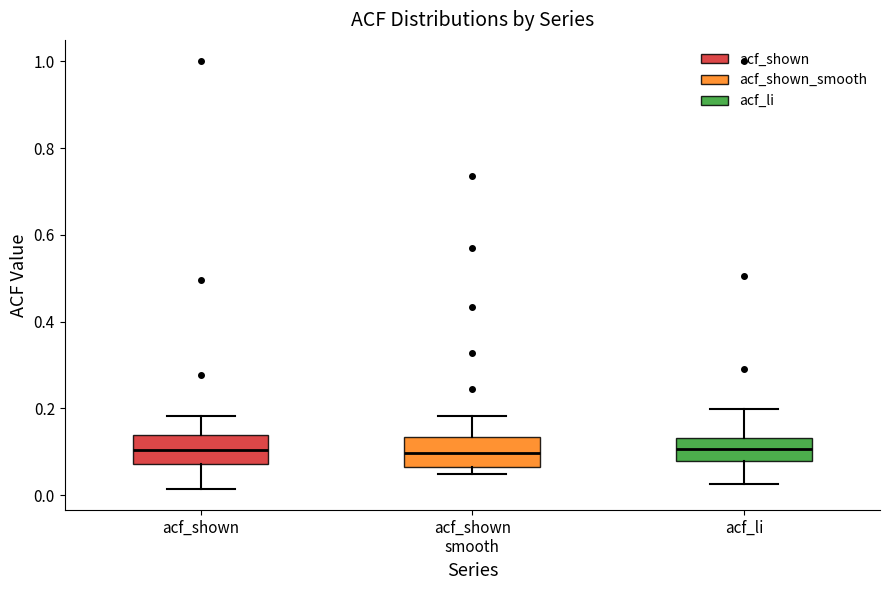

Reading left to right, read every box against the y-axis: the position of its median line, the range the box covers, and the ends of its whiskers. The values are not printed on the chart, so give them approximately, as read against the axis.

acf_shown: median 0.10, box 0.08 to 0.14, whiskers 0.02 to 0.18
acf_shown smooth: median 0.10, box 0.06 to 0.14, whiskers 0.04 to 0.18
acf_li: median 0.10, box 0.08 to 0.14, whiskers 0.02 to 0.20